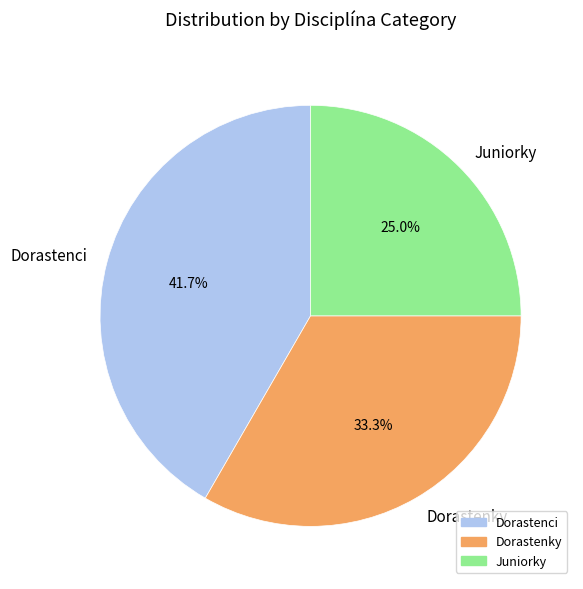

Rank the categories by value from highest to lowest.

Dorastenci, Dorastenky, Juniorky